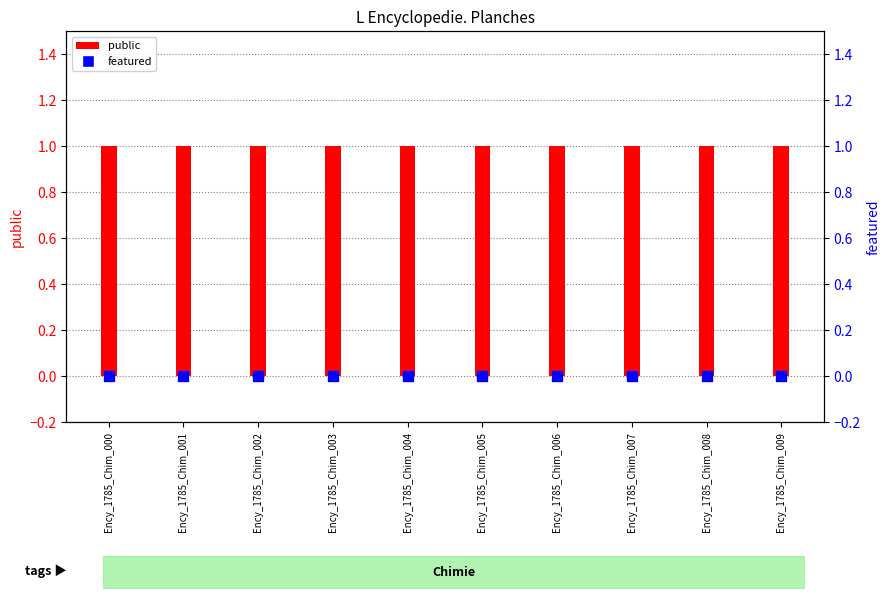

Is the value of public at Ency_1785_Chim_007 greater than the value of featured at Ency_1785_Chim_003?

Yes